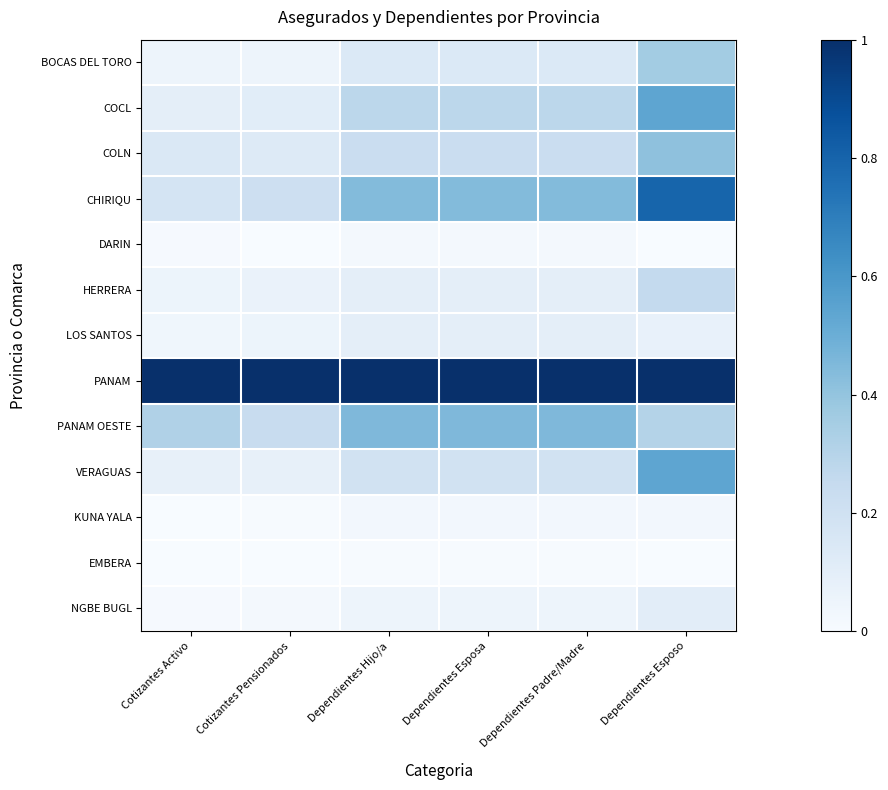

Reading left to right, list all the values displayed in this chart.

BOCAS DEL TORO: Cotizantes Activo=0.0	Cotizantes Pensionados=0.0	Dependientes Hijo/a=0.1	Dependientes Esposa=0.1	Dependientes Padre/Madre=0.1	Dependientes Esposo=0.4
COCL: Cotizantes Activo=0.1	Cotizantes Pensionados=0.1	Dependientes Hijo/a=0.3	Dependientes Esposa=0.3	Dependientes Padre/Madre=0.3	Dependientes Esposo=0.5
COLN: Cotizantes Activo=0.1	Cotizantes Pensionados=0.1	Dependientes Hijo/a=0.2	Dependientes Esposa=0.2	Dependientes Padre/Madre=0.2	Dependientes Esposo=0.4
CHIRIQU: Cotizantes Activo=0.2	Cotizantes Pensionados=0.2	Dependientes Hijo/a=0.4	Dependientes Esposa=0.4	Dependientes Padre/Madre=0.4	Dependientes Esposo=0.8
DARIN: Cotizantes Activo=0.0	Cotizantes Pensionados=0.0	Dependientes Hijo/a=0.0	Dependientes Esposa=0.0	Dependientes Padre/Madre=0.0	Dependientes Esposo=0.0
HERRERA: Cotizantes Activo=0.1	Cotizantes Pensionados=0.1	Dependientes Hijo/a=0.1	Dependientes Esposa=0.1	Dependientes Padre/Madre=0.1	Dependientes Esposo=0.3
LOS SANTOS: Cotizantes Activo=0.0	Cotizantes Pensionados=0.1	Dependientes Hijo/a=0.1	Dependientes Esposa=0.1	Dependientes Padre/Madre=0.1	Dependientes Esposo=0.1
PANAM: Cotizantes Activo=1.0	Cotizantes Pensionados=1.0	Dependientes Hijo/a=1.0	Dependientes Esposa=1.0	Dependientes Padre/Madre=1.0	Dependientes Esposo=1.0
PANAM OESTE: Cotizantes Activo=0.3	Cotizantes Pensionados=0.2	Dependientes Hijo/a=0.4	Dependientes Esposa=0.4	Dependientes Padre/Madre=0.4	Dependientes Esposo=0.3
VERAGUAS: Cotizantes Activo=0.1	Cotizantes Pensionados=0.1	Dependientes Hijo/a=0.2	Dependientes Esposa=0.2	Dependientes Padre/Madre=0.2	Dependientes Esposo=0.5
KUNA YALA: Cotizantes Activo=0.0	Cotizantes Pensionados=0.0	Dependientes Hijo/a=0.0	Dependientes Esposa=0.0	Dependientes Padre/Madre=0.0	Dependientes Esposo=0.0
EMBERA: Cotizantes Activo=0.0	Cotizantes Pensionados=0.0	Dependientes Hijo/a=0.0	Dependientes Esposa=0.0	Dependientes Padre/Madre=0.0	Dependientes Esposo=0.0
NGBE BUGL: Cotizantes Activo=0.0	Cotizantes Pensionados=0.0	Dependientes Hijo/a=0.1	Dependientes Esposa=0.1	Dependientes Padre/Madre=0.1	Dependientes Esposo=0.1